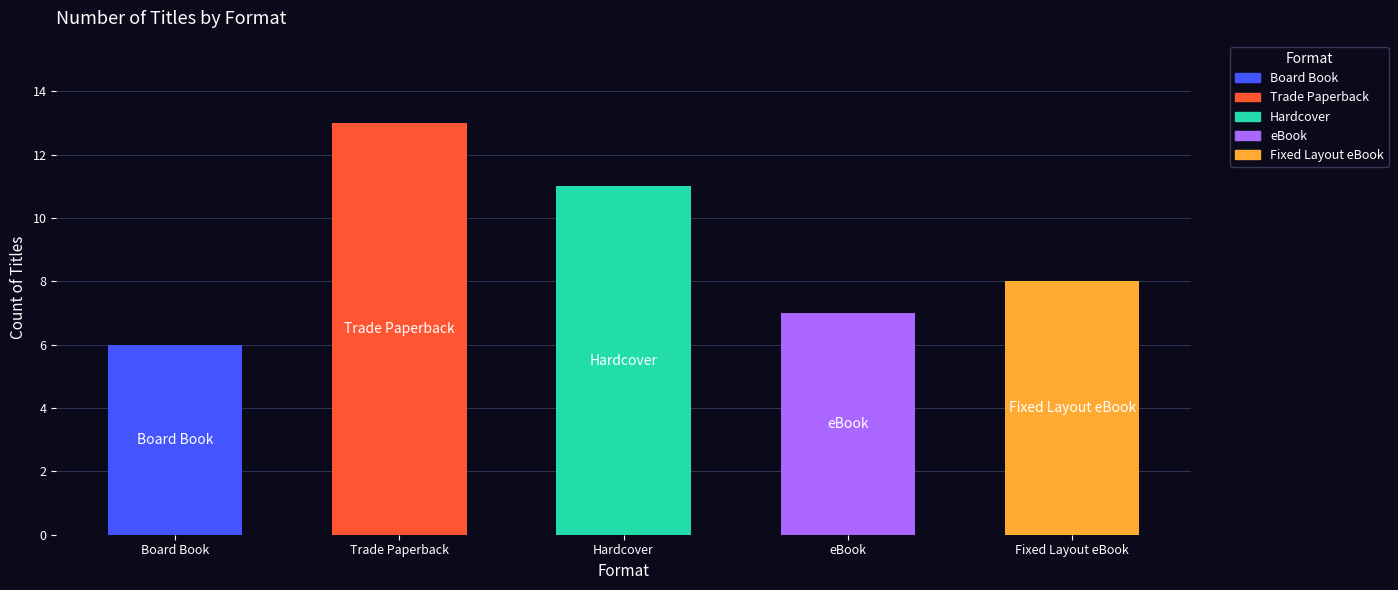

List the labels in order of value, largest first.

Trade Paperback, Hardcover, Fixed Layout eBook, eBook, Board Book